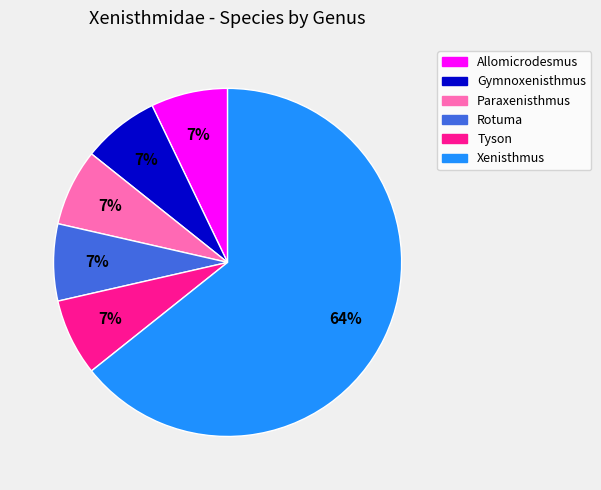

To the nearest percent, what is the average slice percentage?

17%